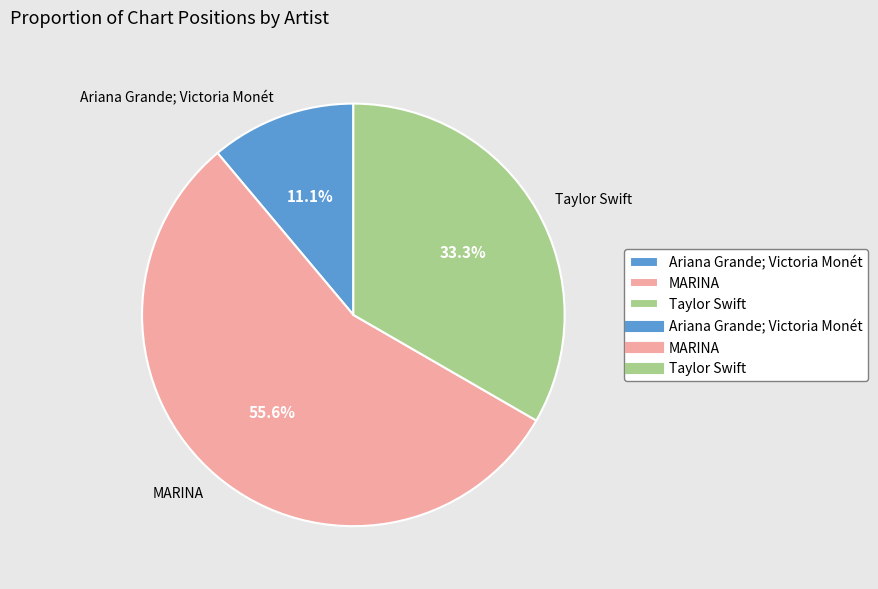

How many slices are in this pie chart?

3